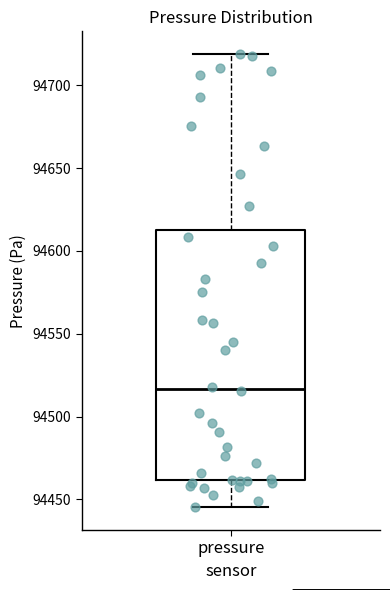

Read this box plot against the y-axis: the position of the median line, the range covered by the box, and the ends of both whiskers. The values are not printed on the chart, so give them approximately, as read against the axis.

median 94515, box 94460 to 94615, whiskers 94445 to 94720